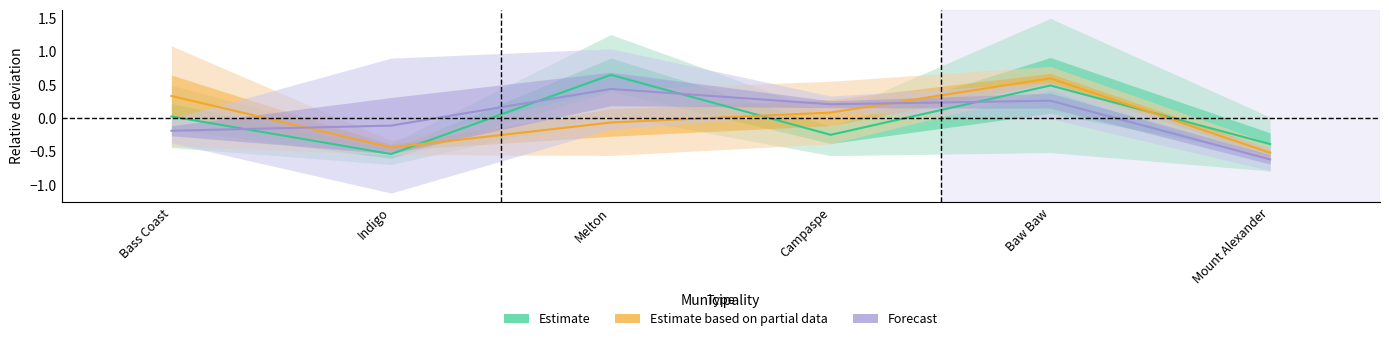

Where does the Estimate based on partial data series first go above 0?

Bass Coast